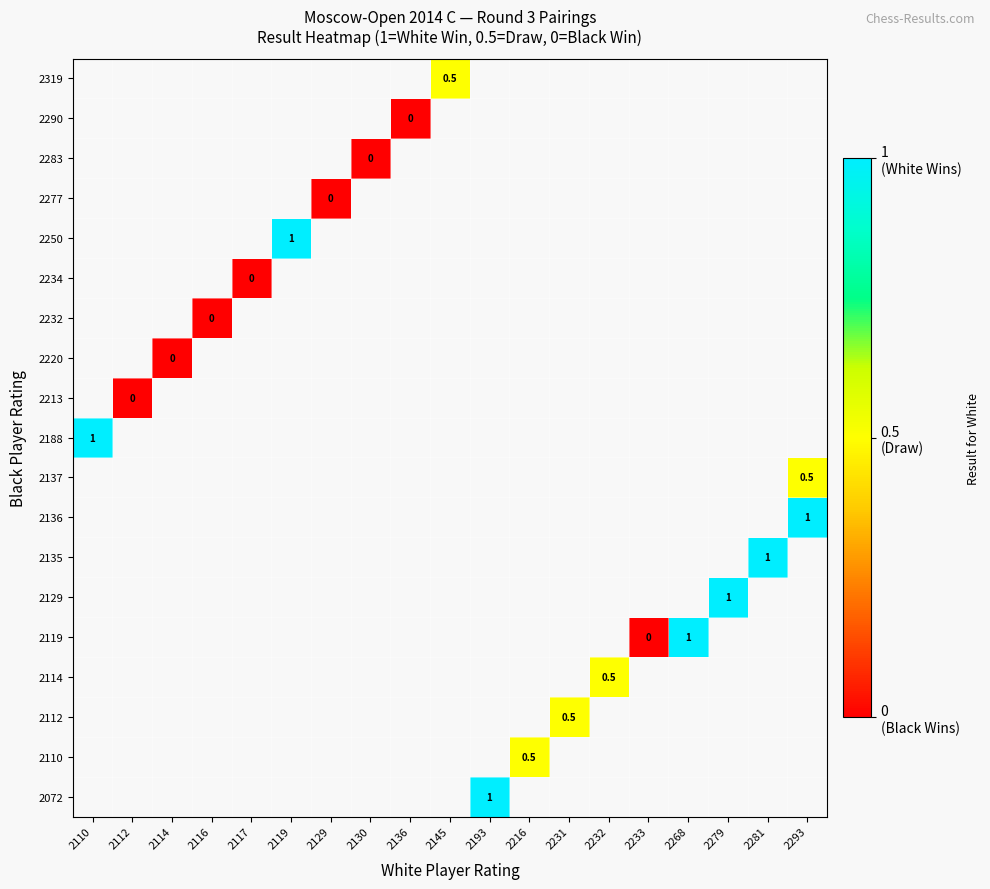

Which category has the lowest value in the 2319 series?

2110